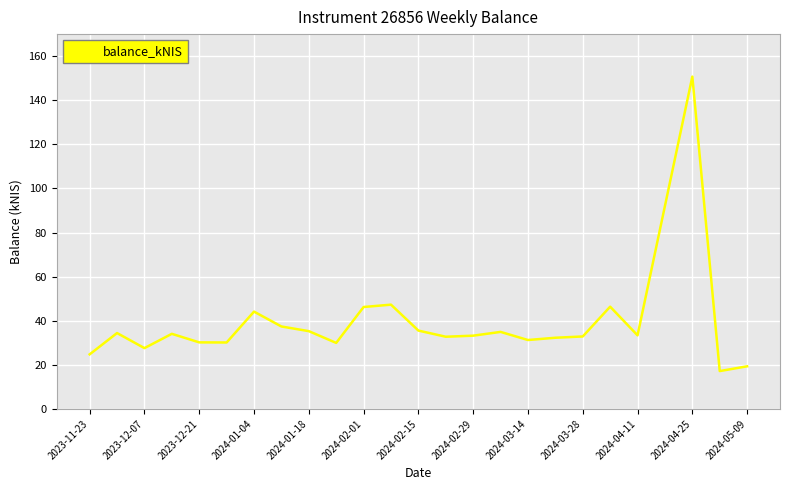

What is the smallest value displayed?

17.2